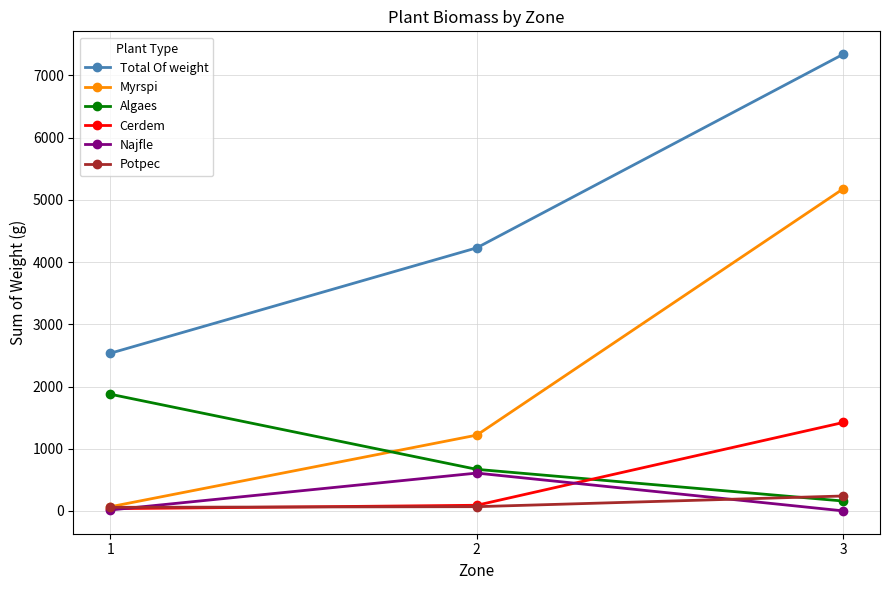

What are all the series names shown in the legend?

Total Of weight, Myrspi, Algaes, Cerdem, Najfle, Potpec